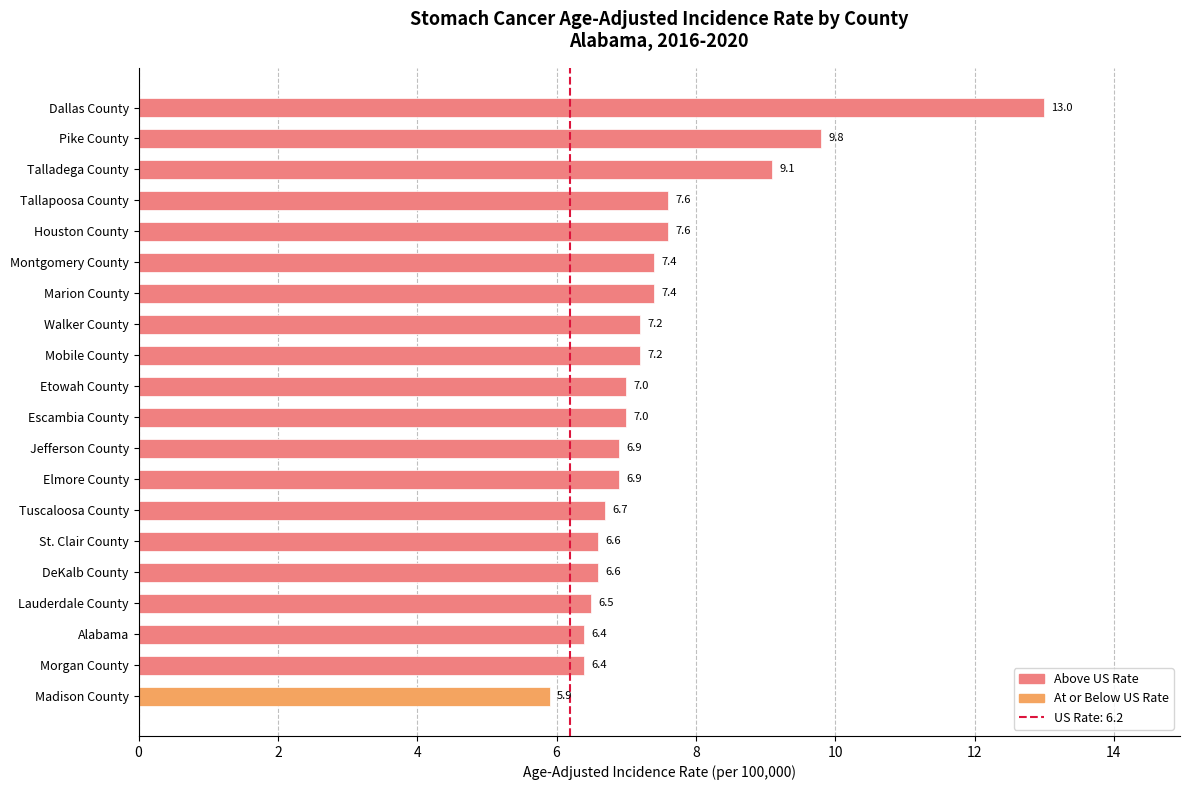

Approximately how many times larger is the value at Elmore County compared to Lauderdale County?

1.1